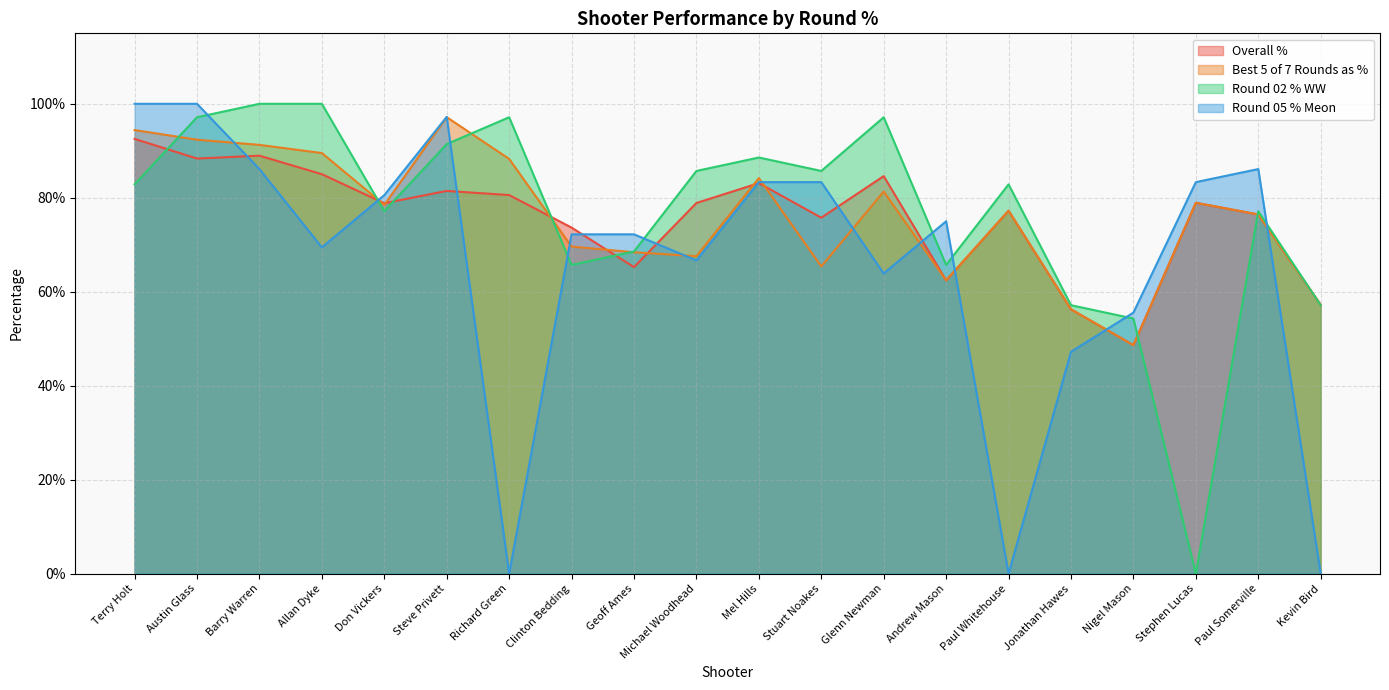

What are all the series names shown in the legend?

Overall %, Best 5 of 7 Rounds as %, Round 02 % WW, Round 05 % Meon